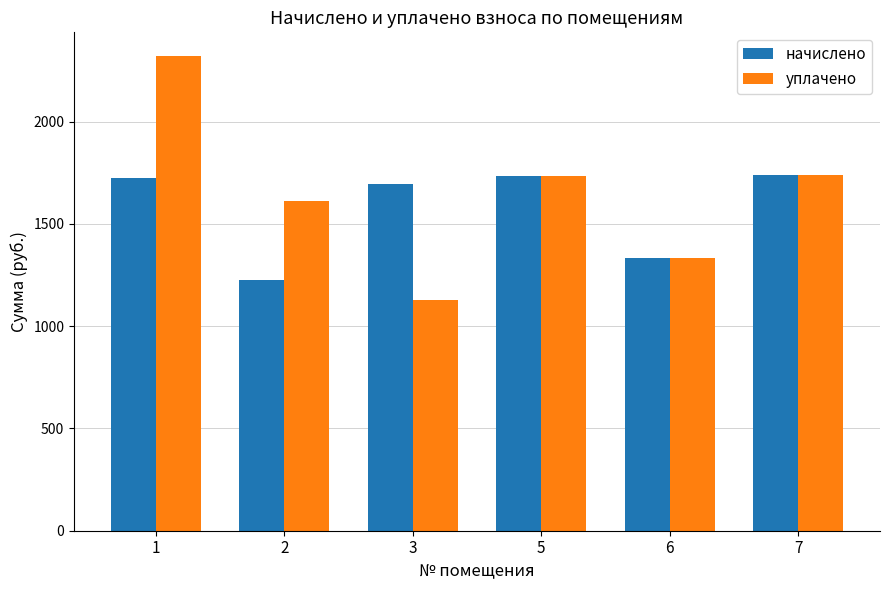

Where does the начислено series first go above 1723?

1